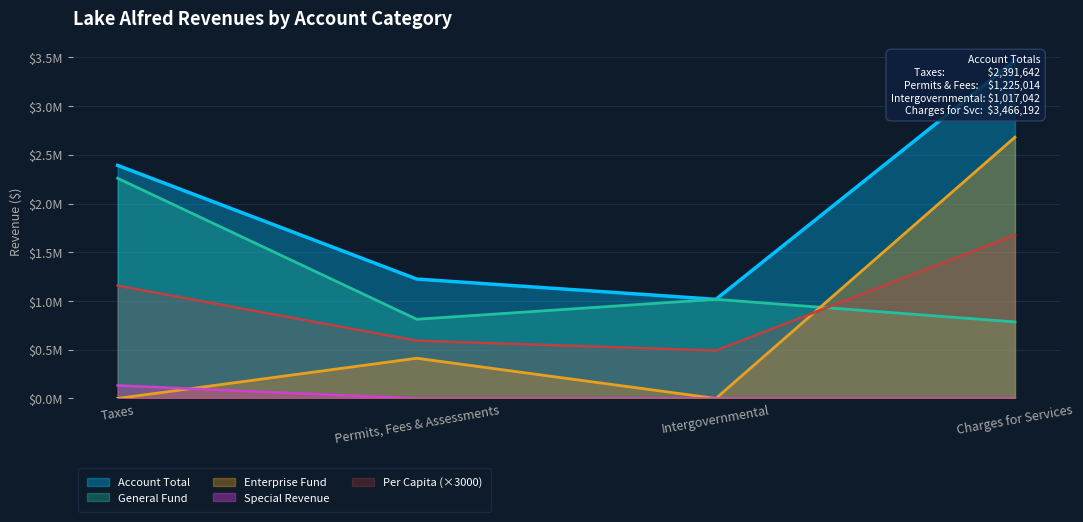

True or false: Charges for Services has more than 2 interior local peaks.

False